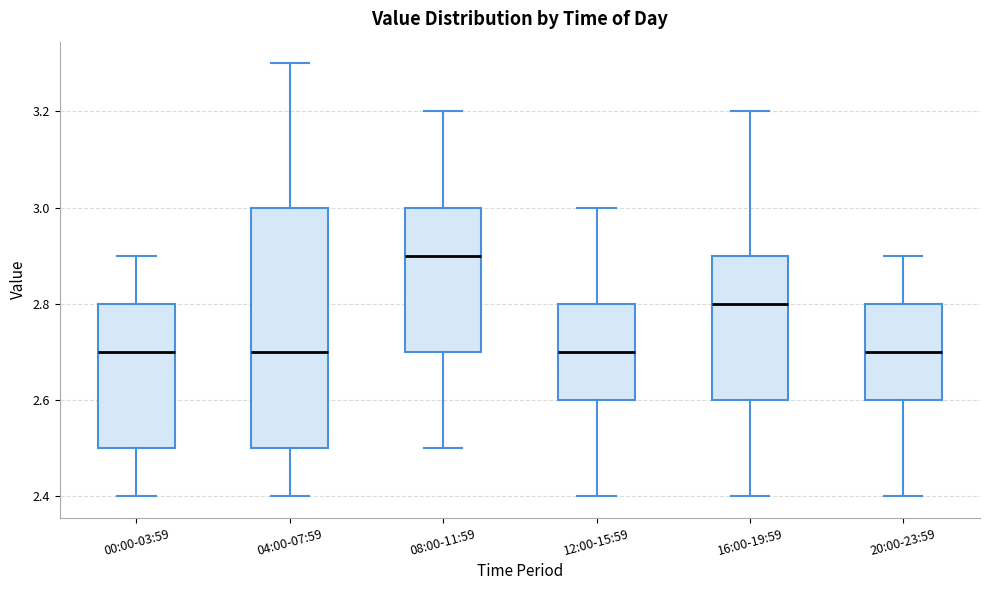

Where does the upper whisker of the box for 12:00-15:59 end on the y-axis? The values are not printed on the chart, so give them approximately, as read against the axis.

3.0